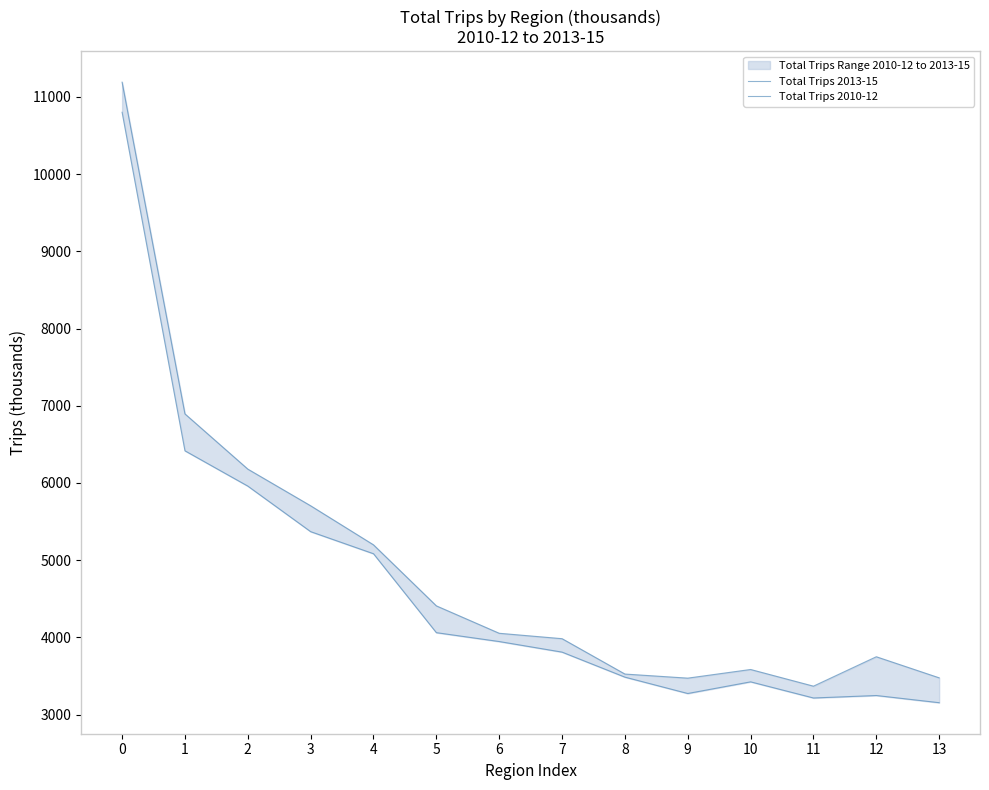

At how many categories does at least one series exceed 4684?

5